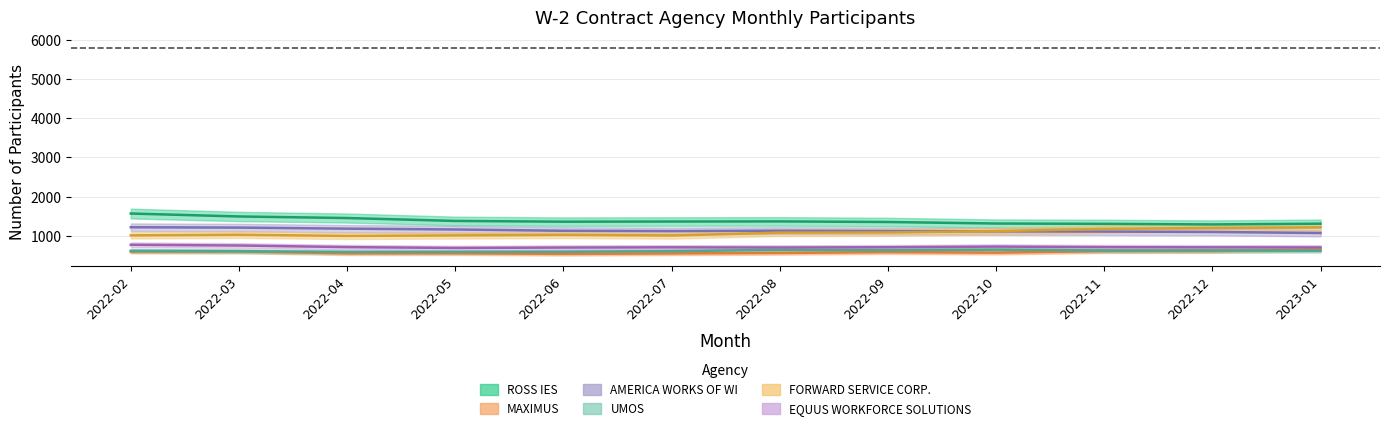

What is the minimum value for ROSS IES?

1288